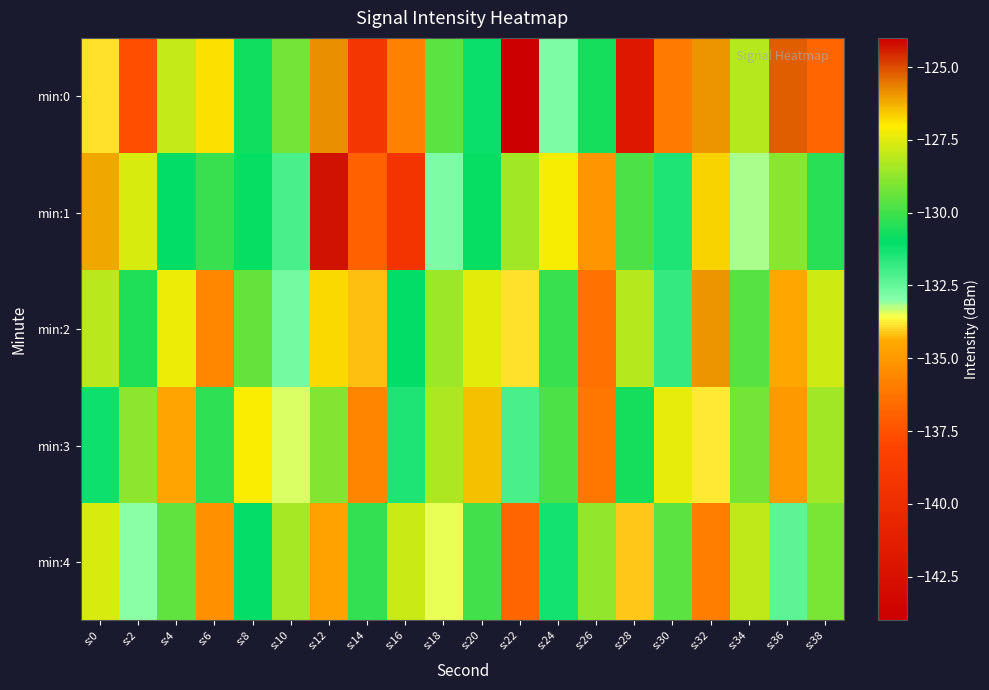

What is the smallest value displayed?

-141.8